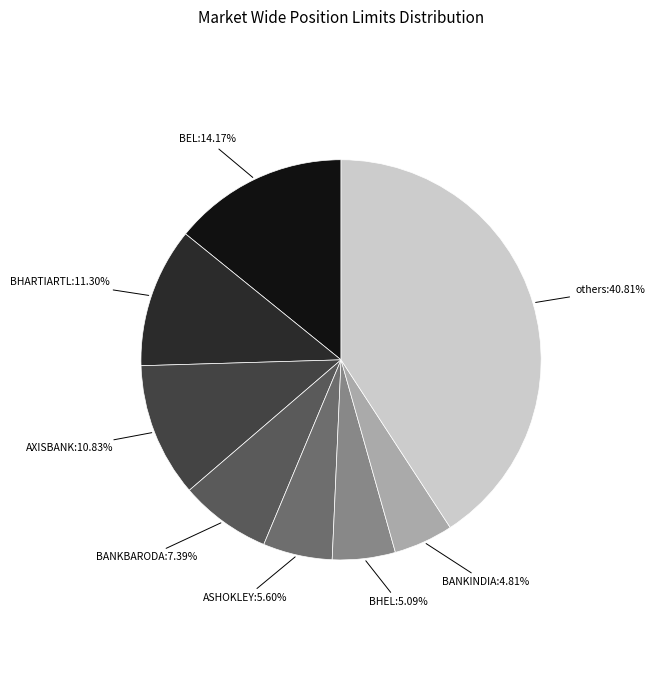

How many slices are in this pie chart?

8